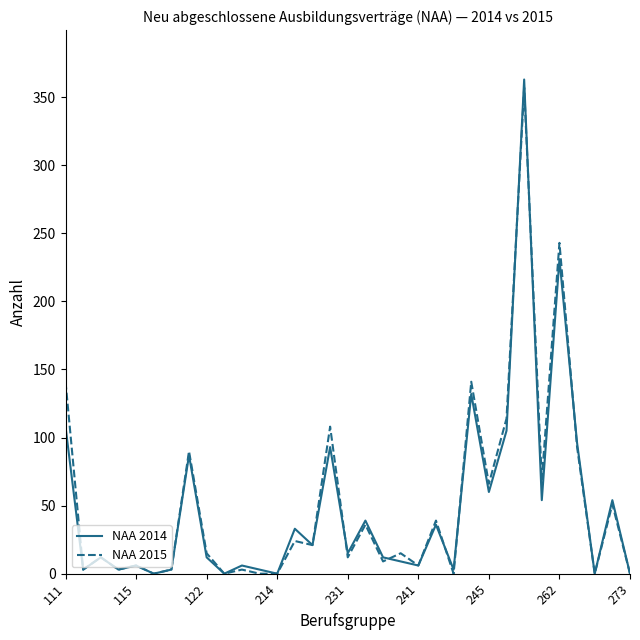

Which series has the widest spread of values?

NAA 2014